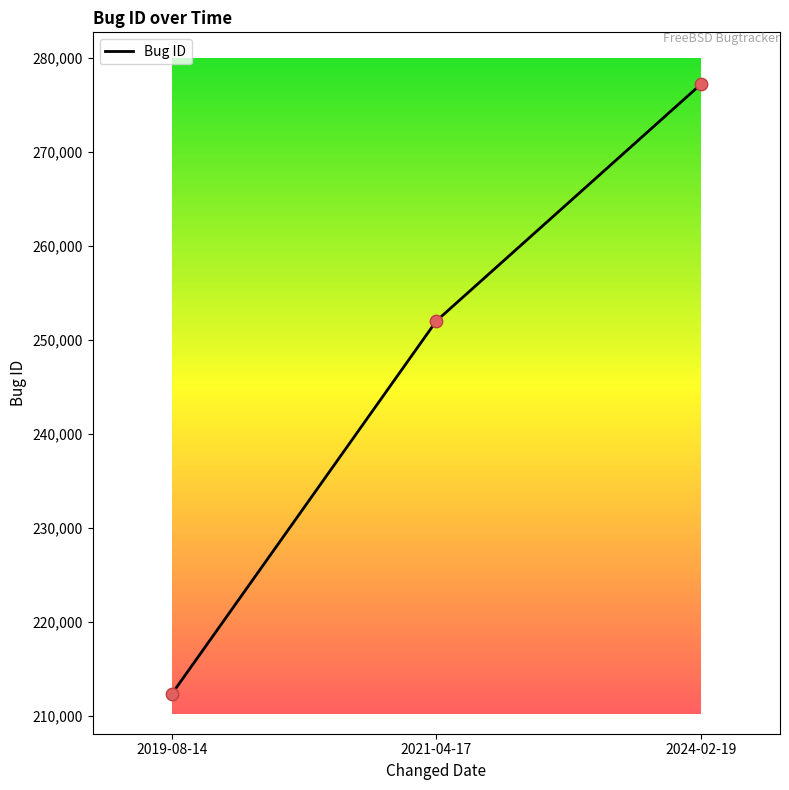

What is the change in value from 2021-04-17 to 2024-02-19?

+25171